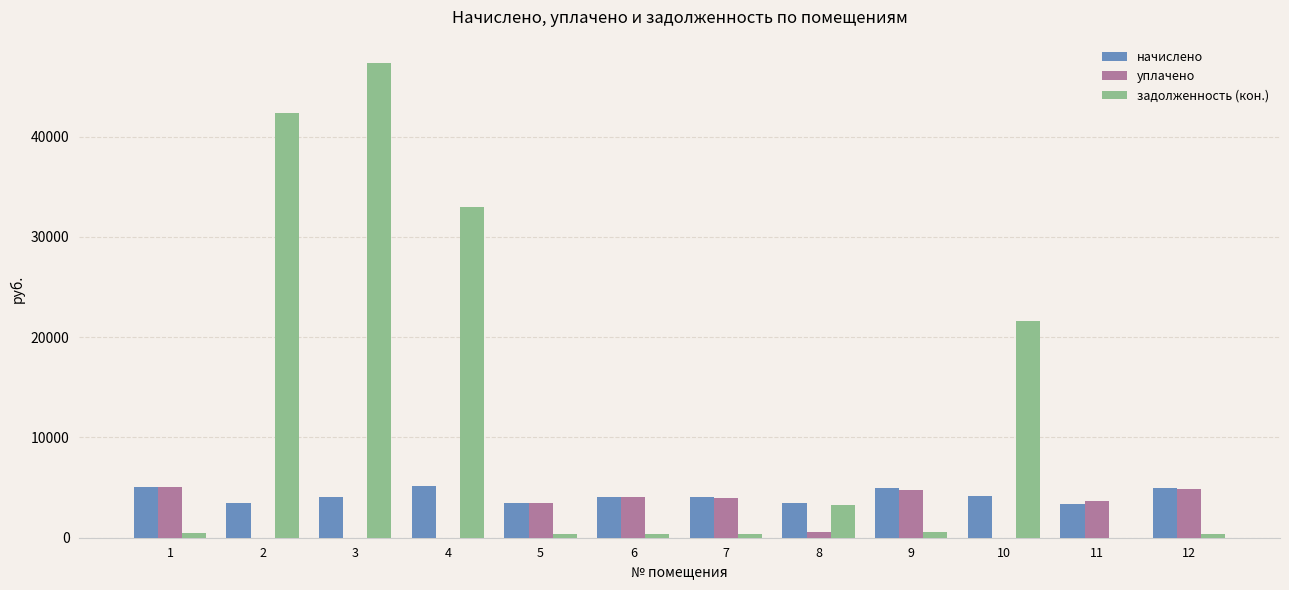

Which series has the widest spread of values?

задолженность (кон.)